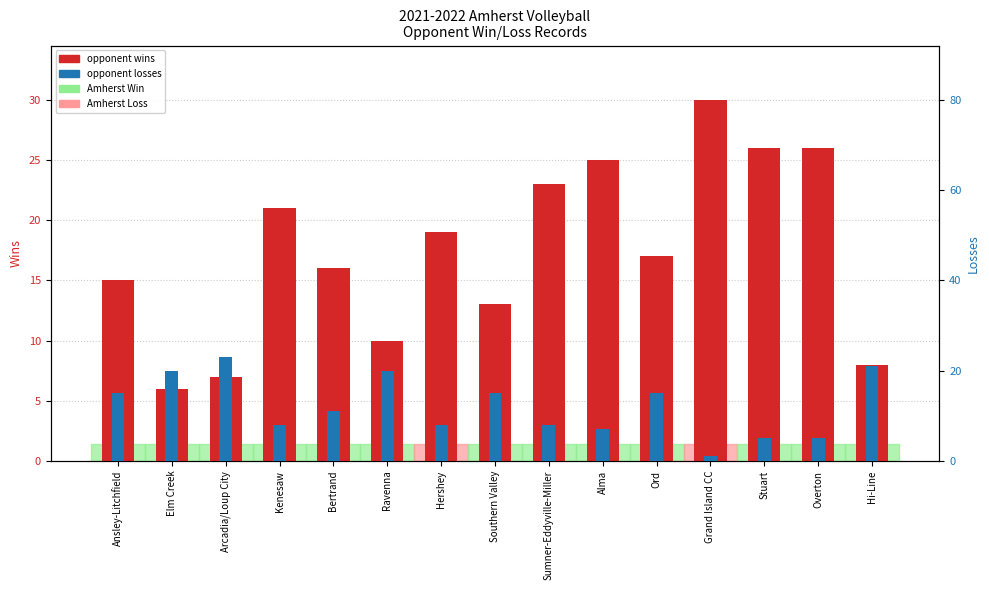

At how many categories does at least one series exceed 9?

15